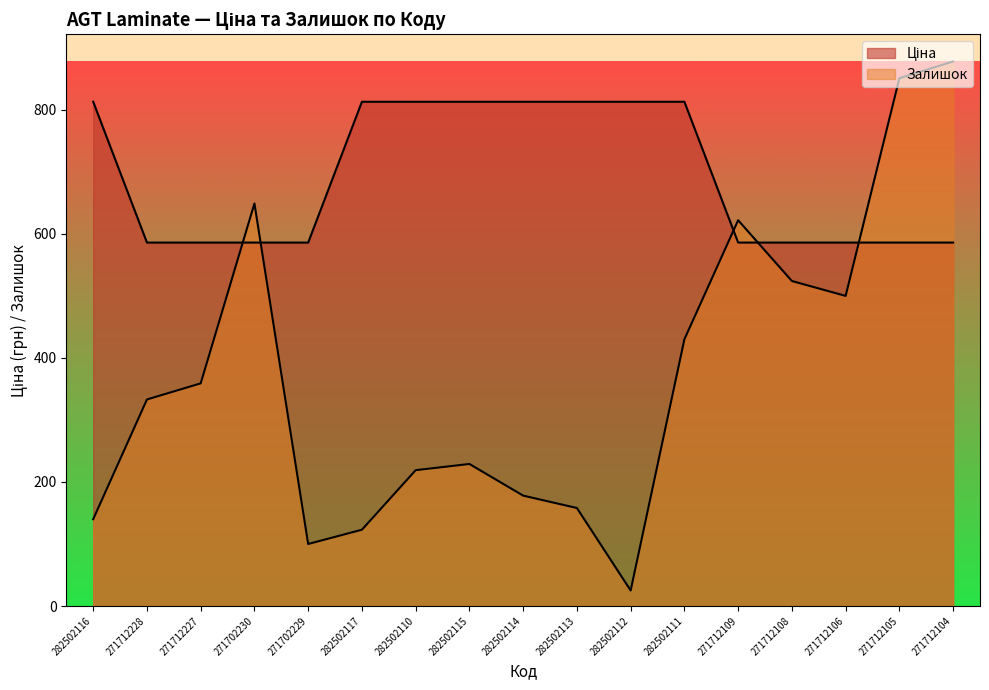

What is the average value of the Ціна series?

692.8